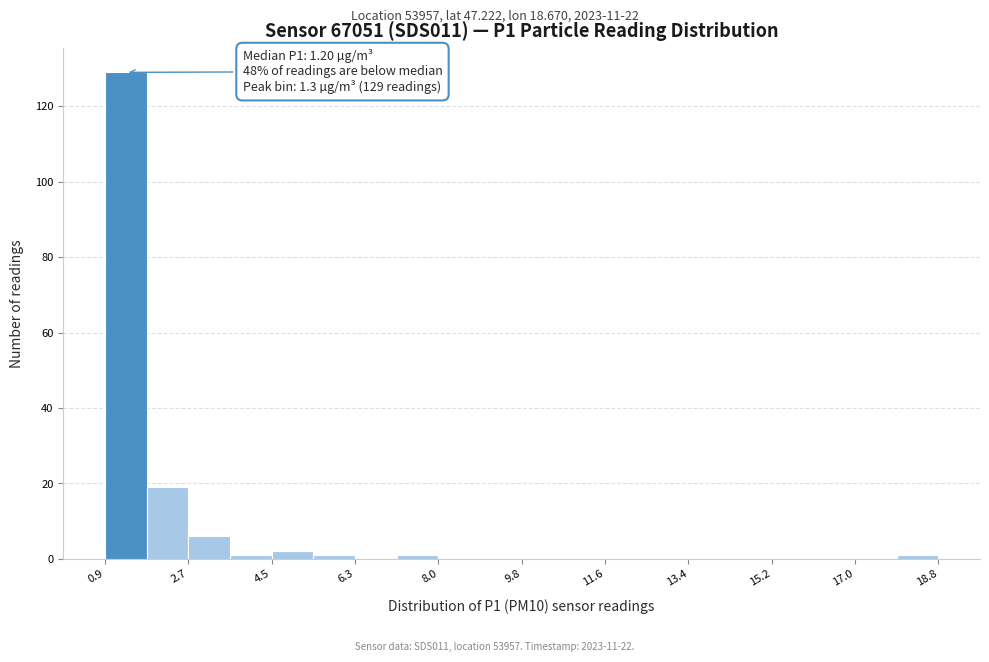

Over which range of the x-axis is the bar tallest?

1.0 to 1.8